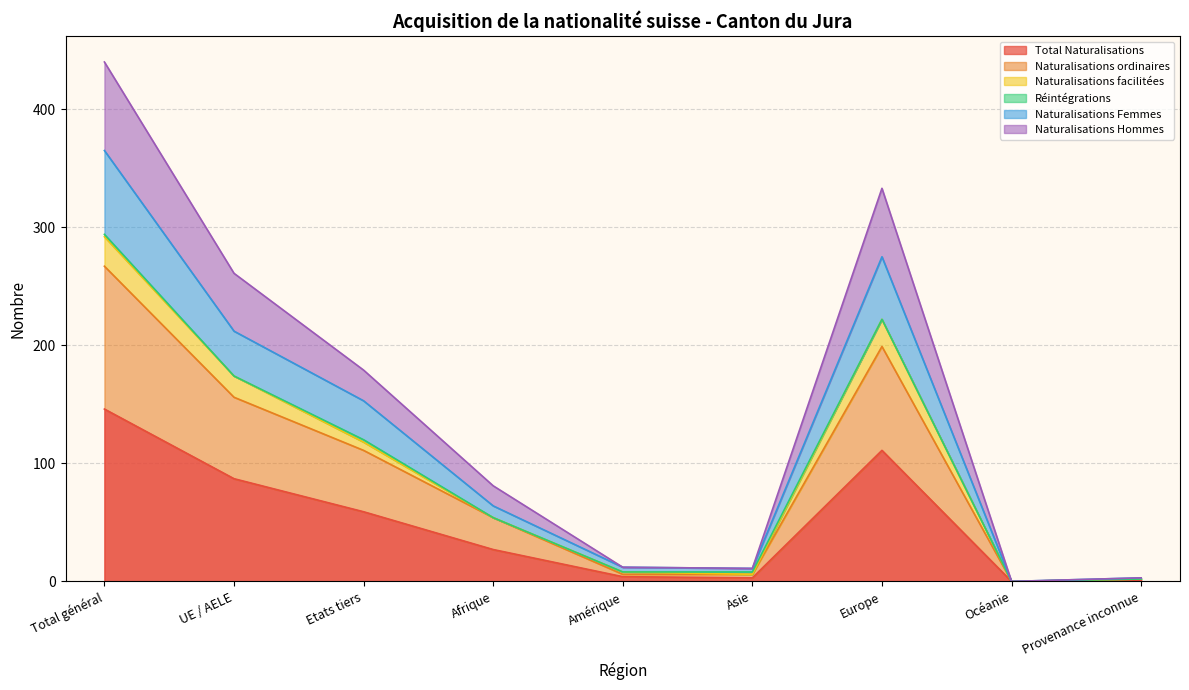

Reading left to right, extract all data points from this chart.

Total Naturalisations: Total général=146	UE / AELE=87	Etats tiers=59	Afrique=27	Amérique=4	Asie=3	Europe=111	Océanie=0	Provenance inconnue=1
Naturalisations ordinaires: Total général=267	UE / AELE=156	Etats tiers=111	Afrique=54	Amérique=6	Asie=6	Europe=199	Océanie=0	Provenance inconnue=2
Naturalisations Femmes: Total général=365	UE / AELE=212	Etats tiers=153	Afrique=64	Amérique=12	Asie=11	Europe=275	Océanie=0	Provenance inconnue=3
Naturalisations Hommes: Total général=292	UE / AELE=174	Etats tiers=118	Afrique=54	Amérique=8	Asie=6	Europe=222	Océanie=0	Provenance inconnue=2